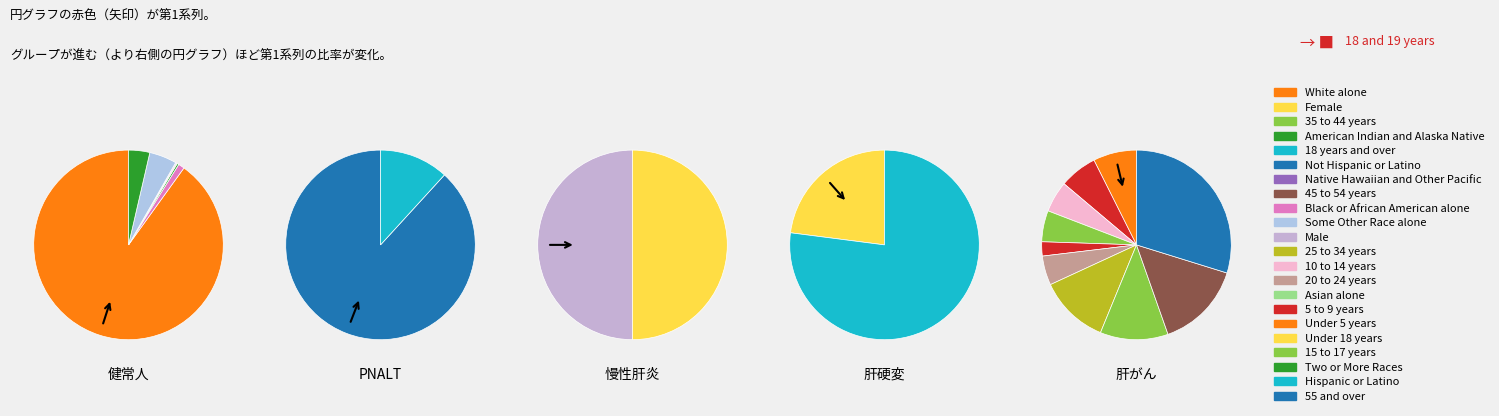

What is the change in value from Not Hispanic or Latino to 18 years and over?

-74